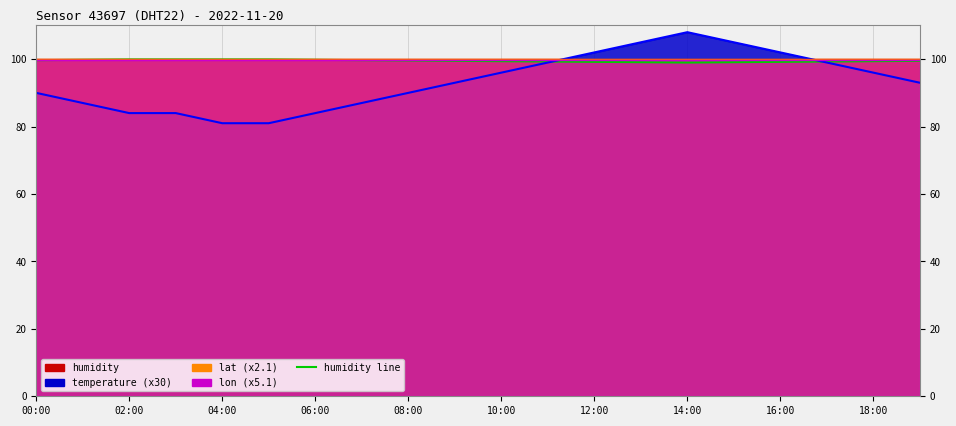

True or false: lon_line and lat_line intersect in this chart.

False